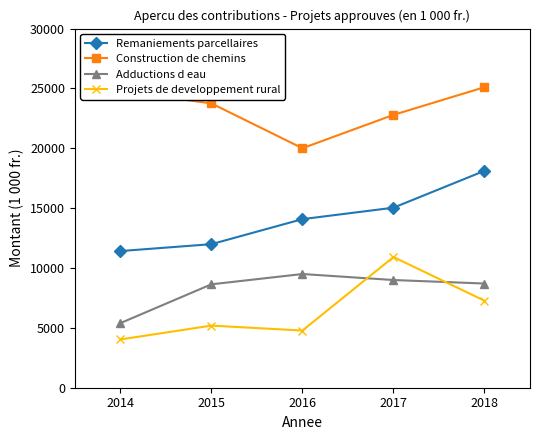

What are all the series names shown in the legend?

Remaniements parcellaires, Construction de chemins, Adductions d eau, Projets de developpement rural